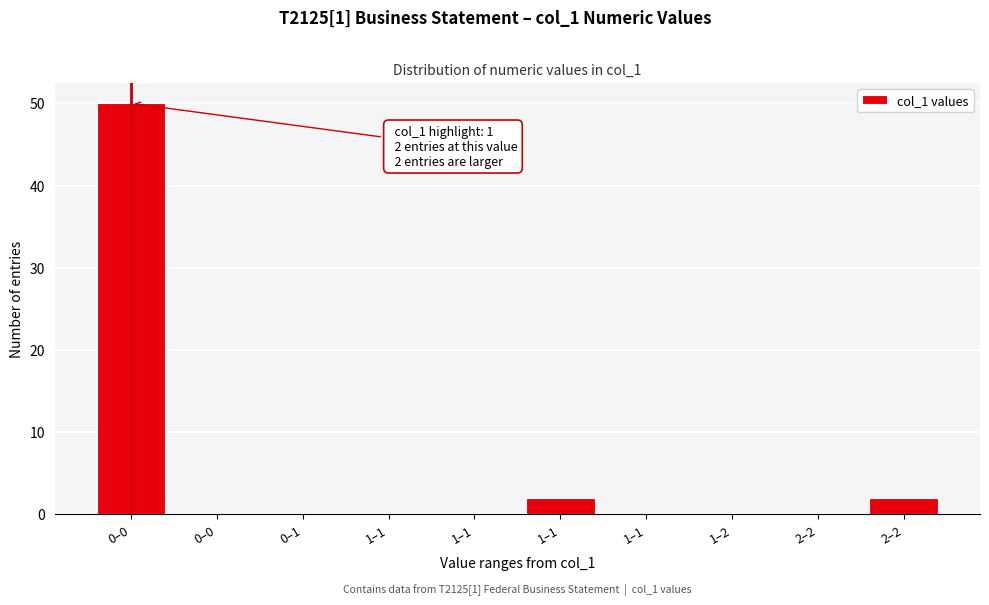

How many categories are shown in the chart?

10